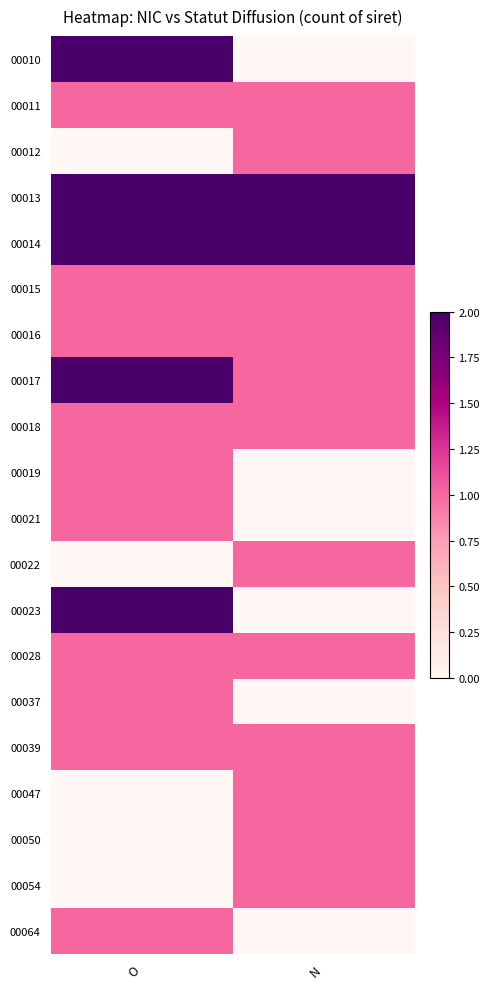

Reading right to left, extract all data points from this chart.

00010: N=0	O=2
00011: N=1	O=1
00012: N=1	O=0
00013: N=2	O=2
00014: N=2	O=2
00015: N=1	O=1
00016: N=1	O=1
00017: N=1	O=2
00018: N=1	O=1
00019: N=0	O=1
00021: N=0	O=1
00022: N=1	O=0
00023: N=0	O=2
00028: N=1	O=1
00037: N=0	O=1
00039: N=1	O=1
00047: N=1	O=0
00050: N=1	O=0
00054: N=1	O=0
00064: N=0	O=1